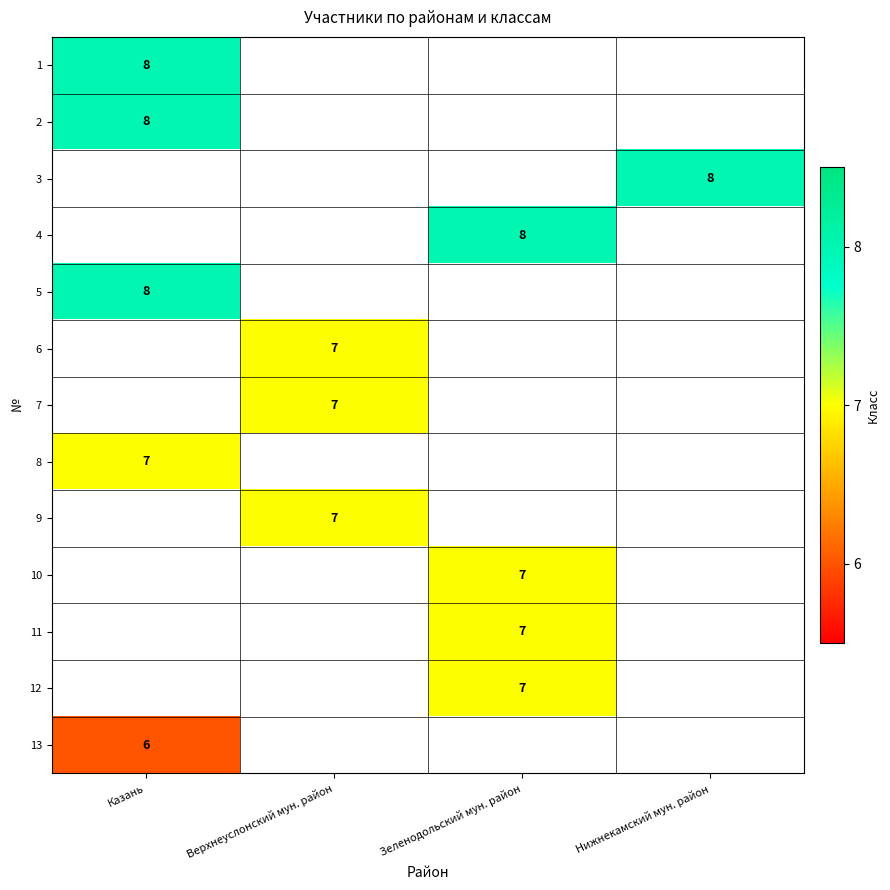

Is it true that 6 equals 10.0 at Верхнеуслонский мун. район?

False